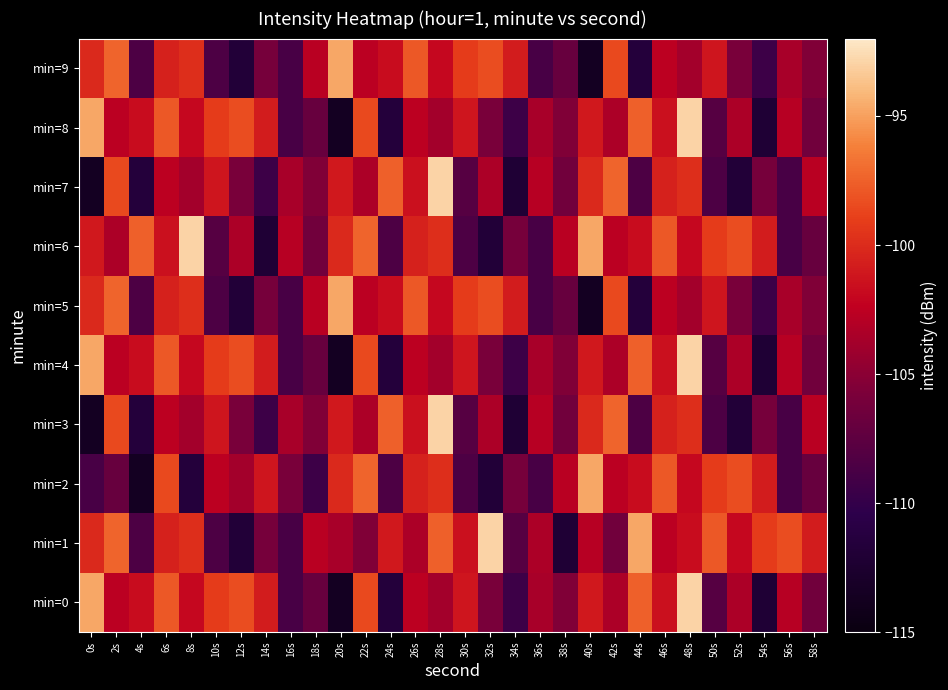

What is the difference between the highest and lowest values at 22s?

8.2